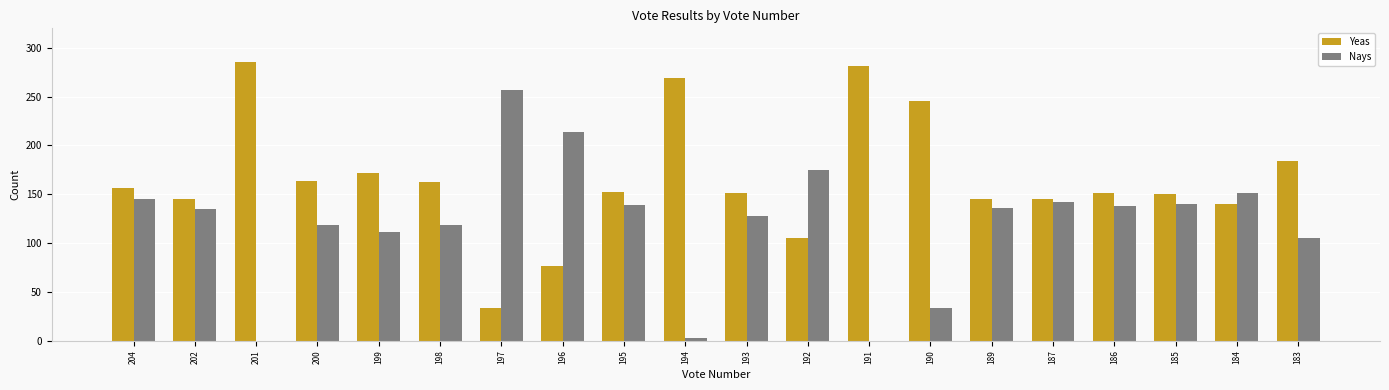

What is the sum of all Nays values?

2391